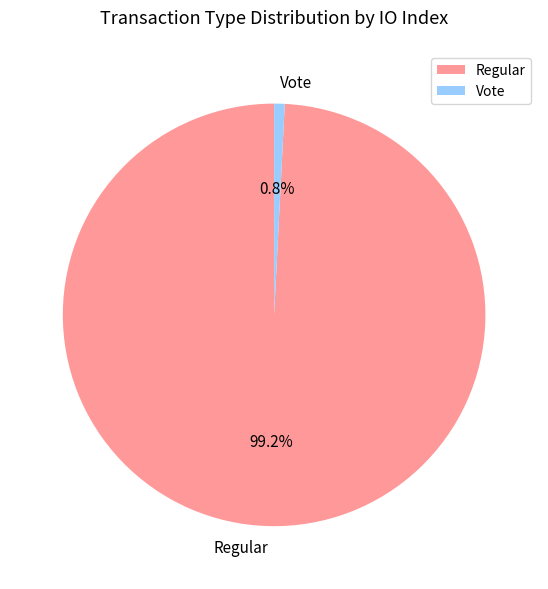

How many segments does this pie chart have?

2